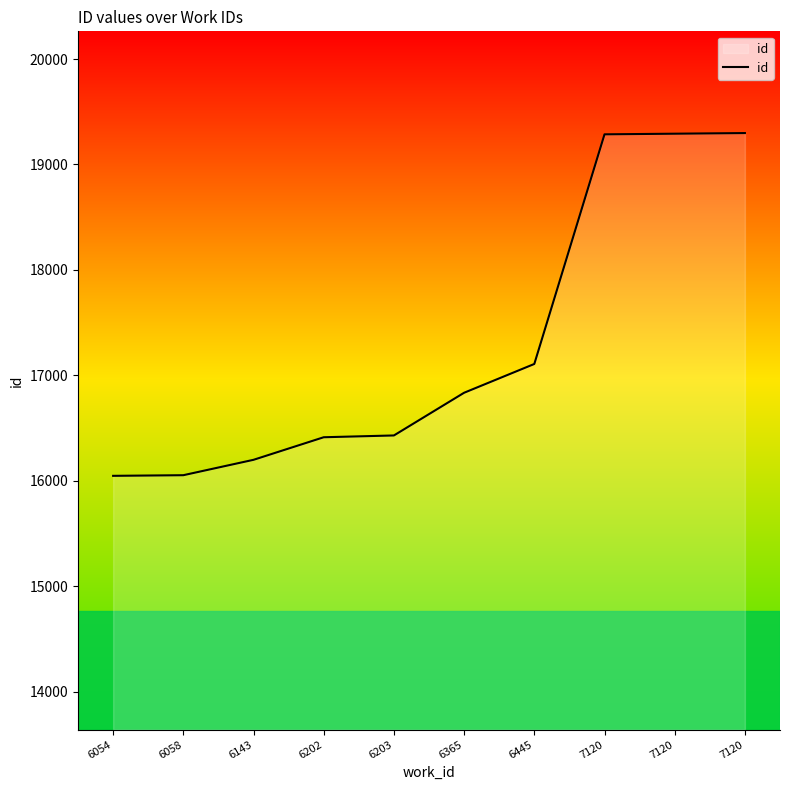

At which label is the value closest to 17672?

6445